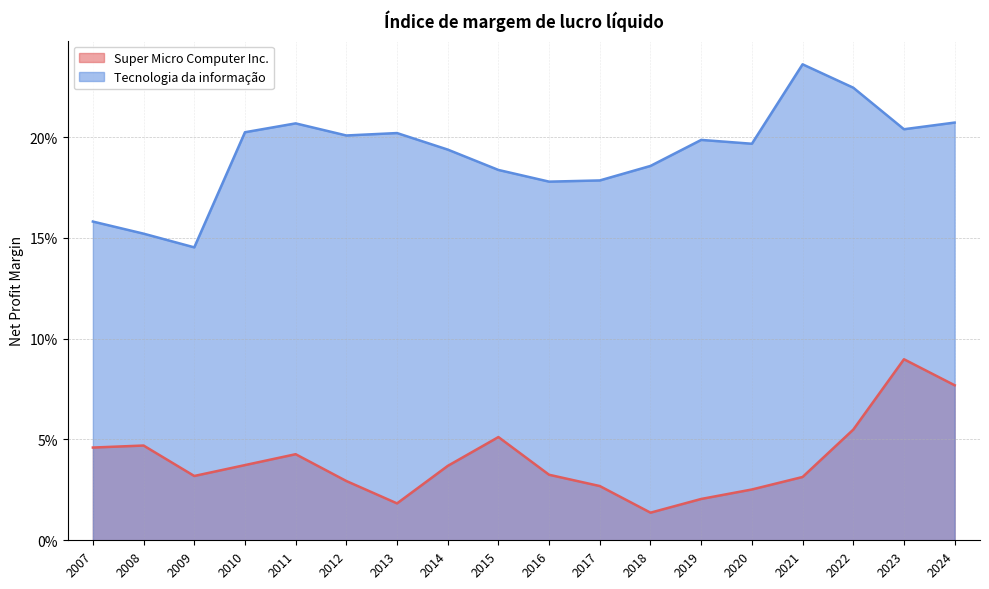

What is the value of the Tecnologia da informação point at the 15th from the left?

0.2